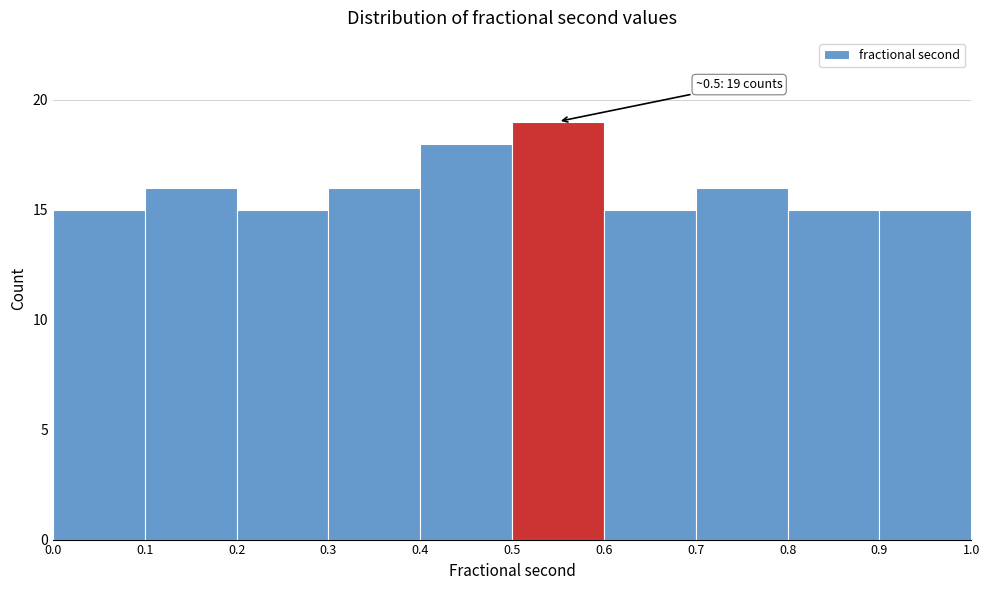

Over which range of the x-axis is the bar tallest?

0.5 to 0.6